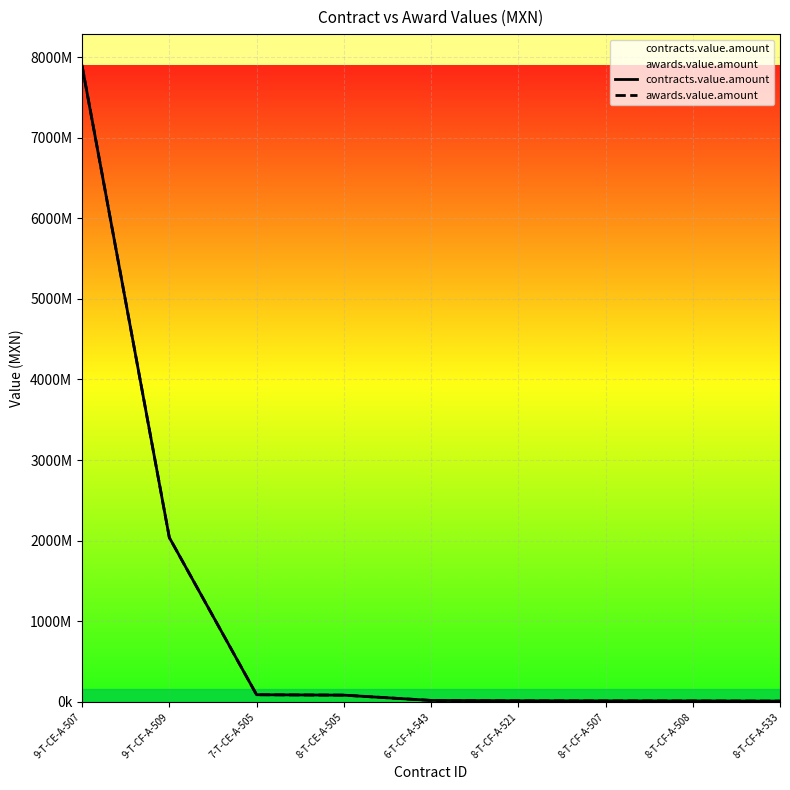

What is the average value of the contracts.value.amount series?

1130049071.4